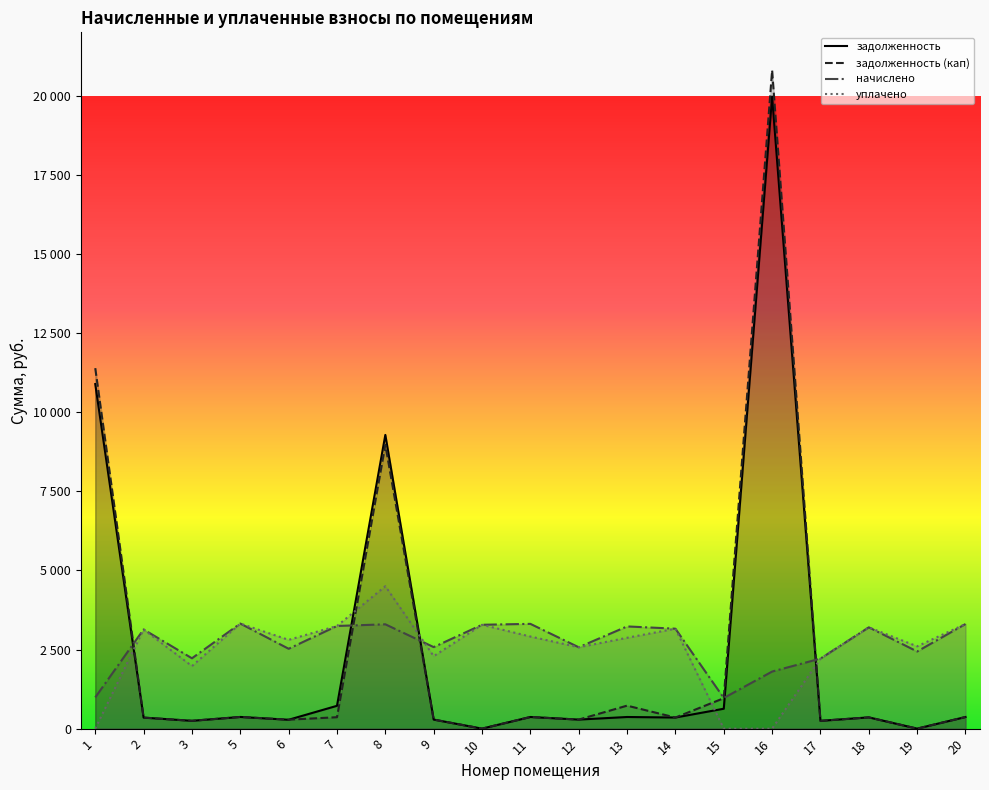

What is the sum of all уплачено values?

47378.6